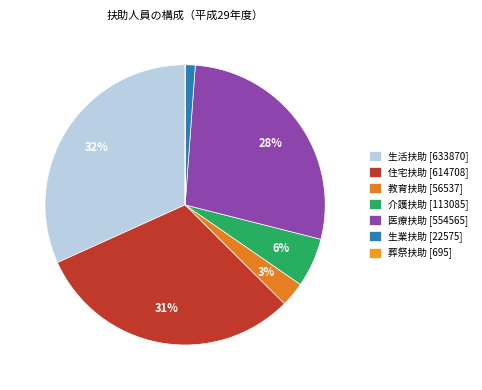

Between 介護扶助 and 生活扶助, which is larger?

生活扶助